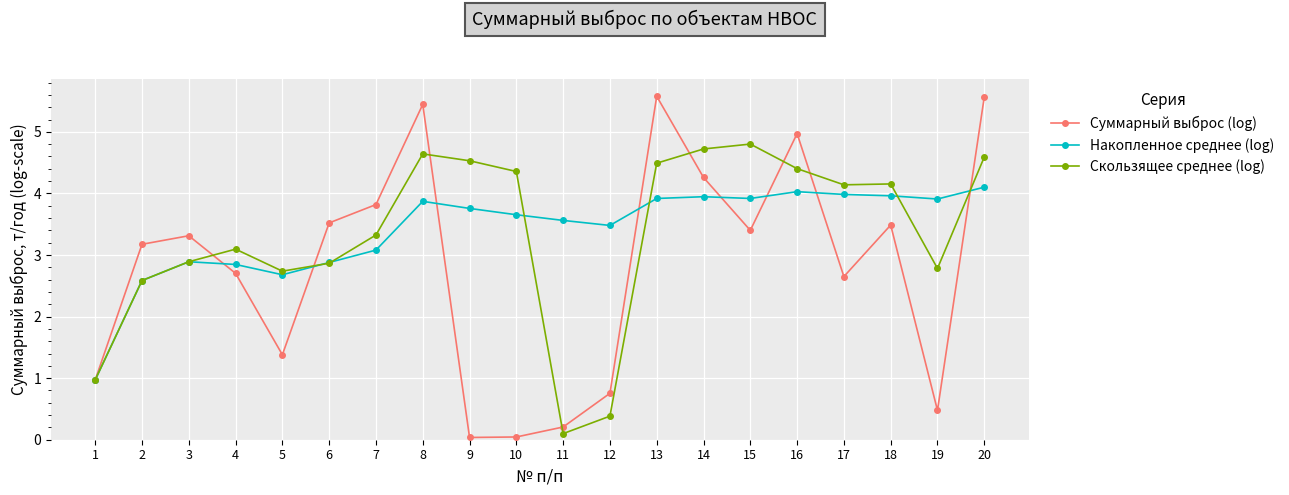

What is the total value across all series at 9?

8.3